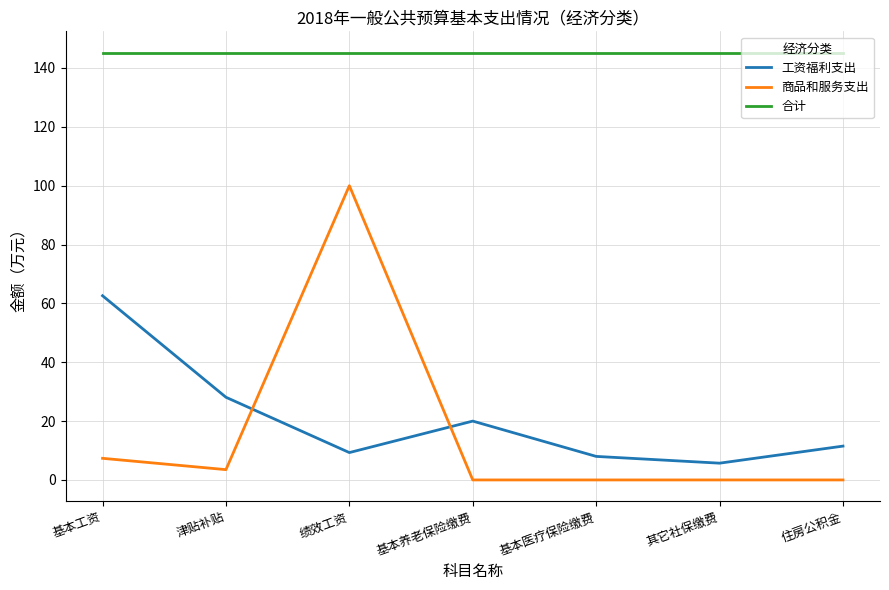

Which series has the largest total across all categories?

合计